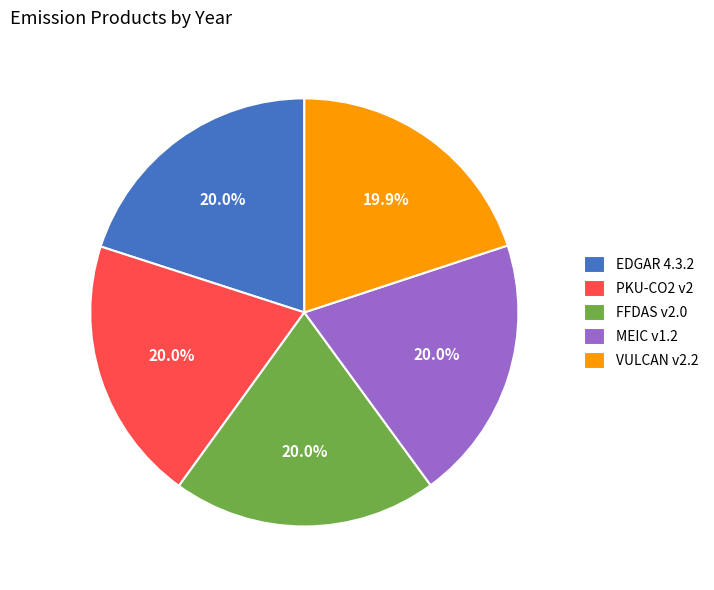

True or false: EDGAR 4.3.2 accounts for 6% of the total.

False